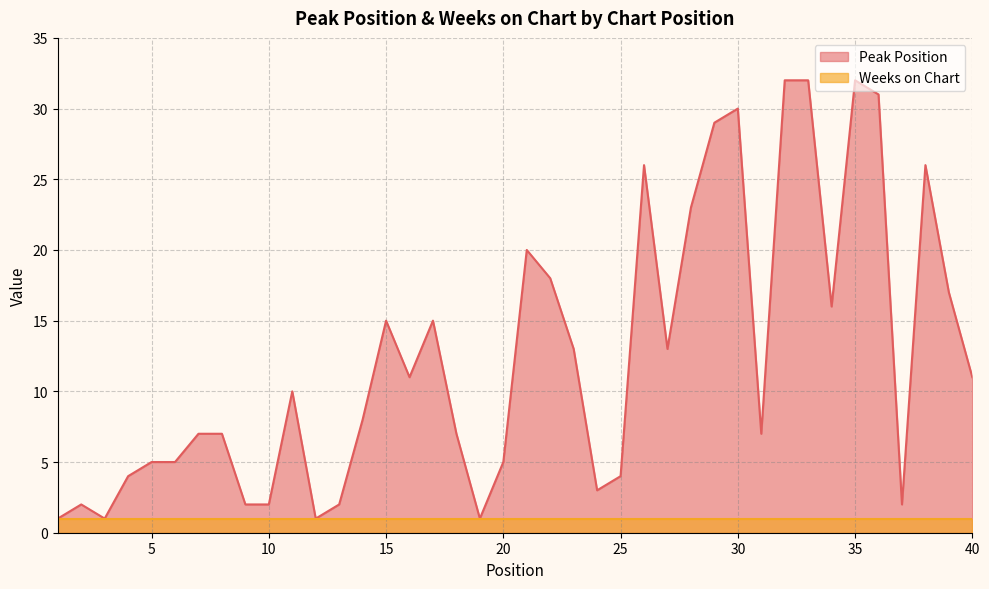

How many lines are shown in the chart?

2